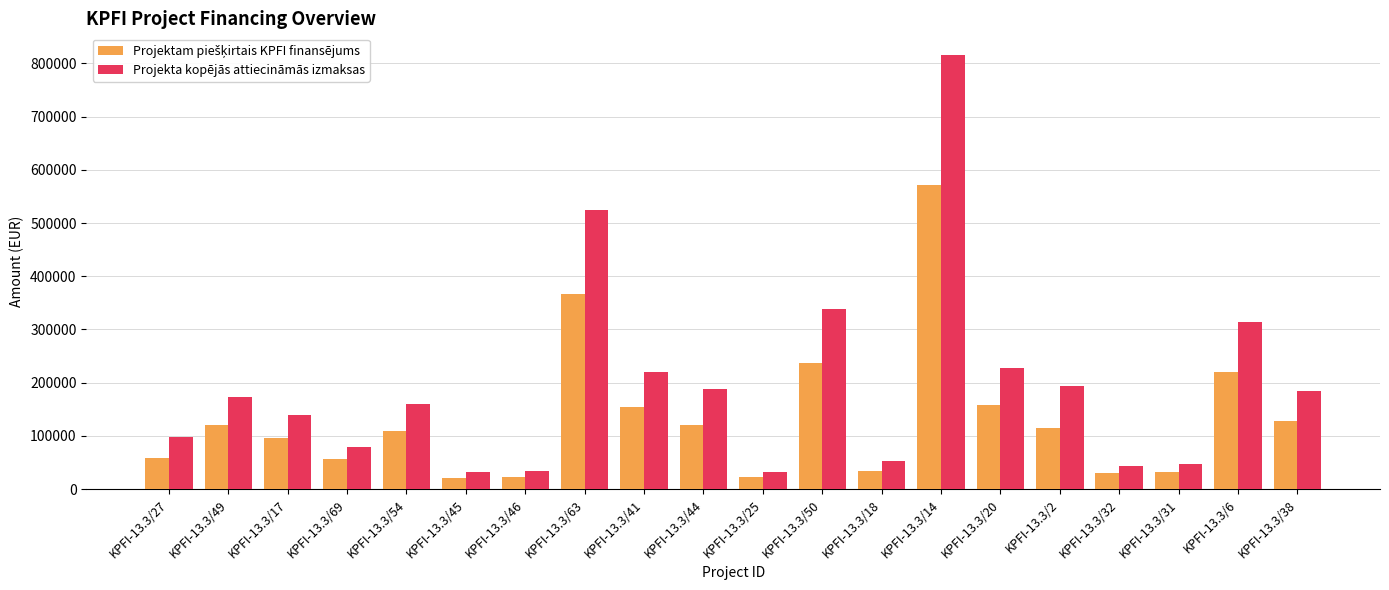

How many bars are there in total?

40